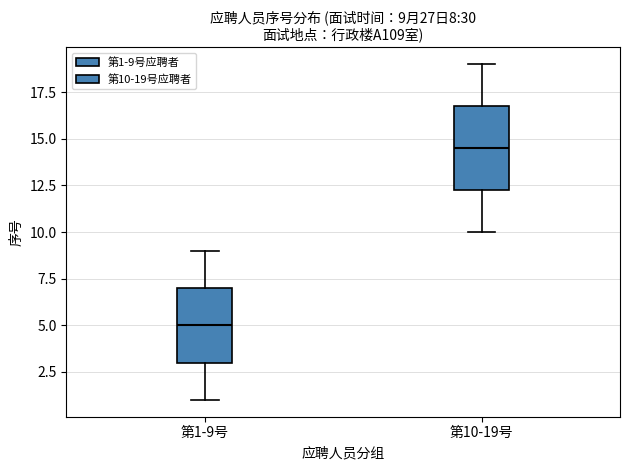

Which box's median line is the lowest?

第1-9号